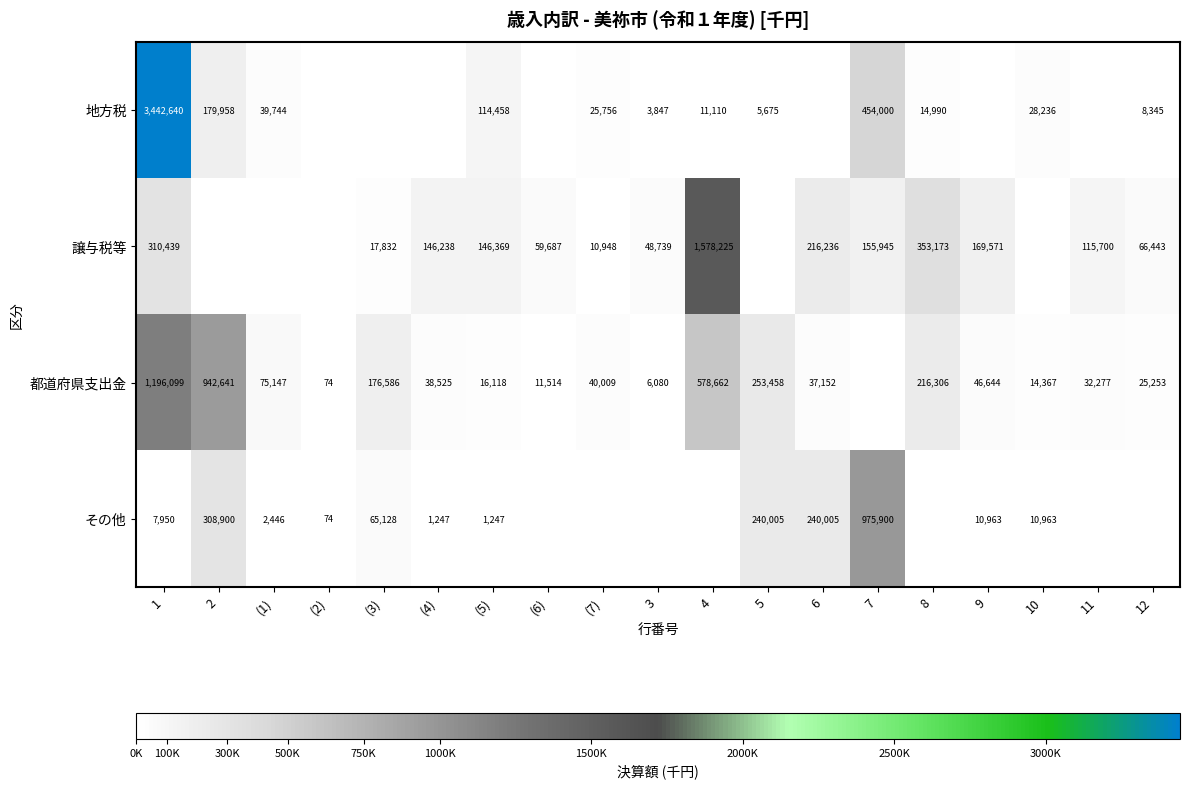

The value of 譲与税等 at (3) is 17832. True or false?

True